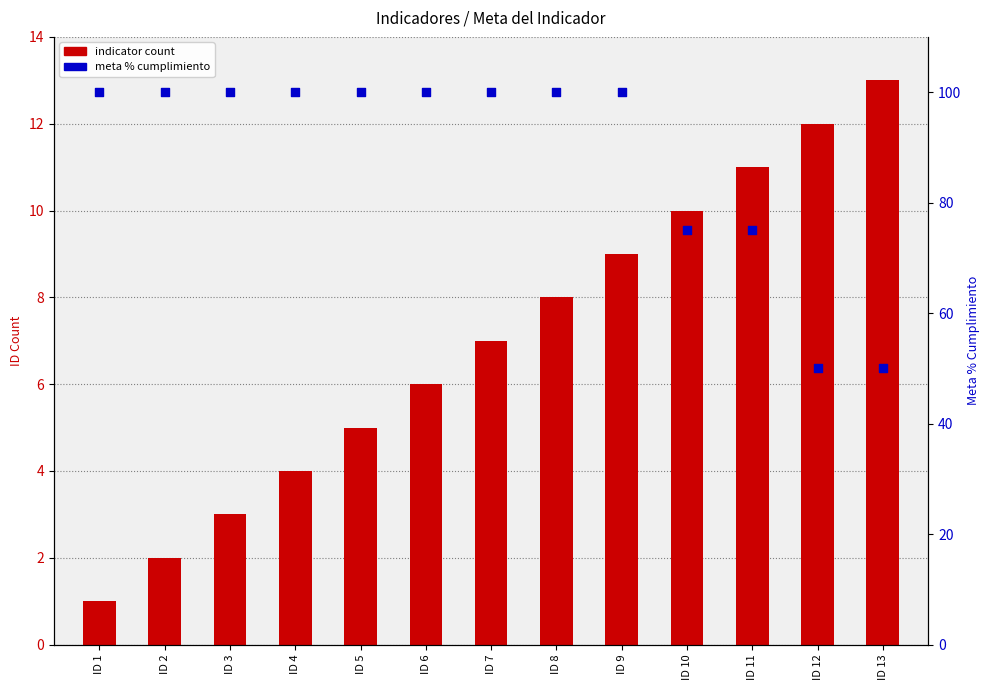

At how many categories does at least one series exceed 46?

13